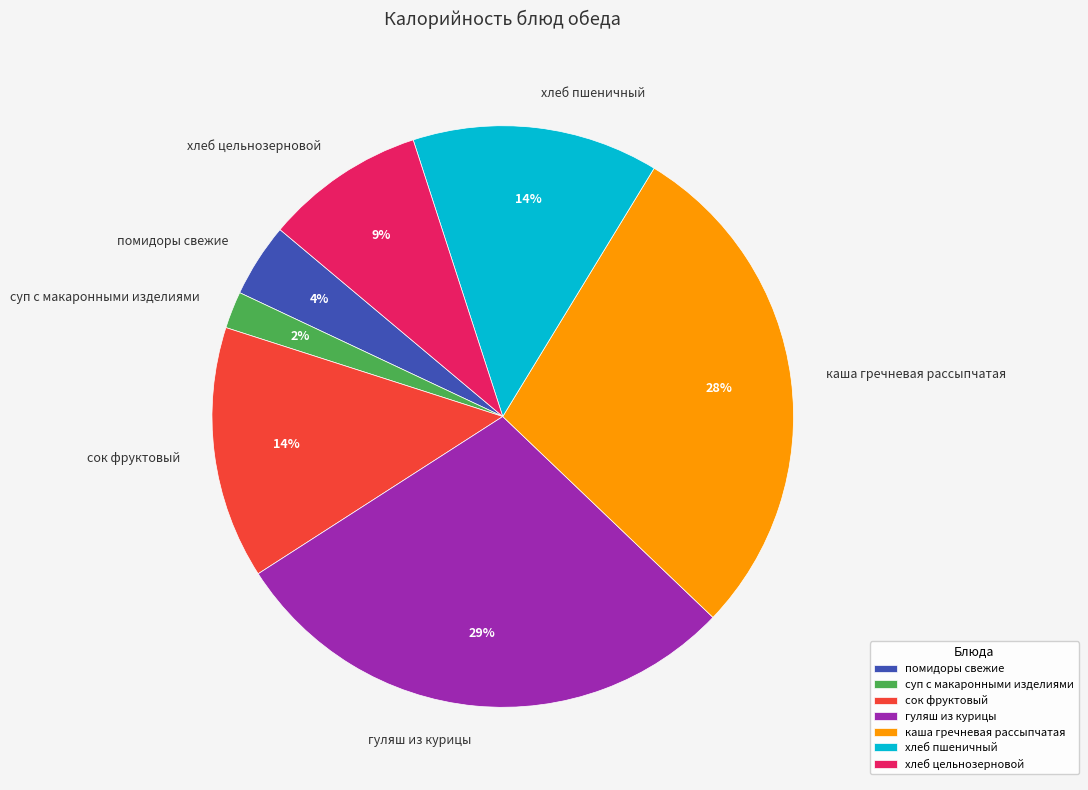

To the nearest percent, what is the average slice percentage?

14%